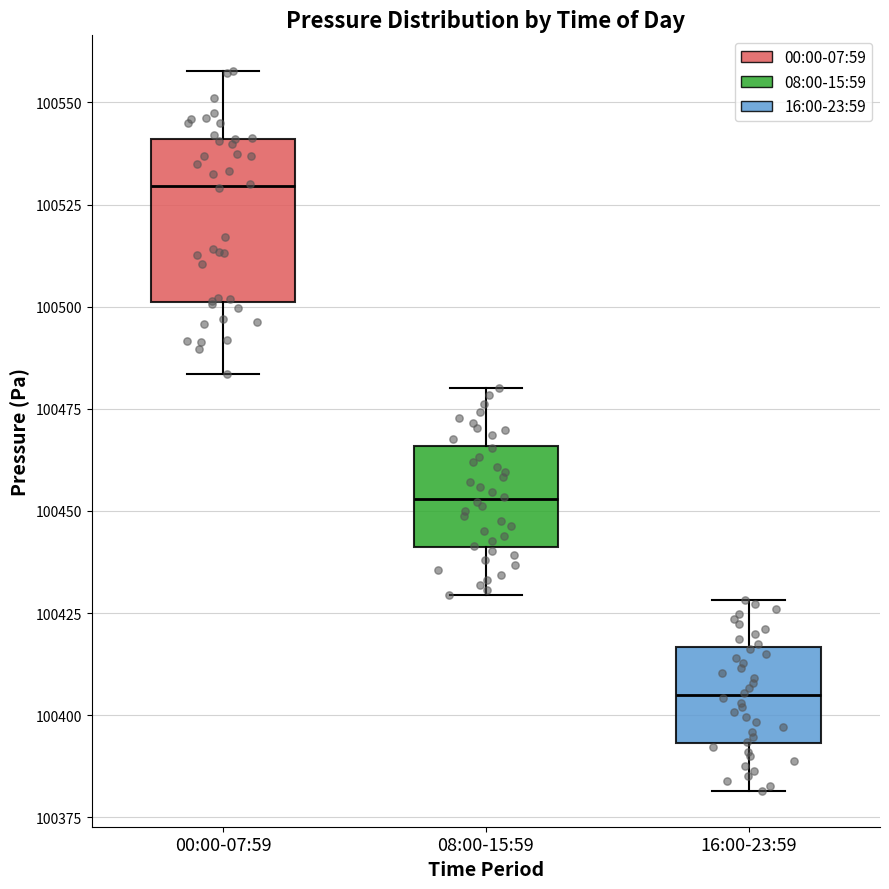

Reading left to right, transcribe this box plot: for each box, give where its median line is, the range the box spans, and where its two whiskers end, as read against the y-axis. The values are not printed on the chart, so give them approximately, as read against the axis.

00:00-07:59: median 100530, box 100500 to 100540, whiskers 100485 to 100560
08:00-15:59: median 100455, box 100440 to 100465, whiskers 100430 to 100480
16:00-23:59: median 100405, box 100395 to 100415, whiskers 100380 to 100430